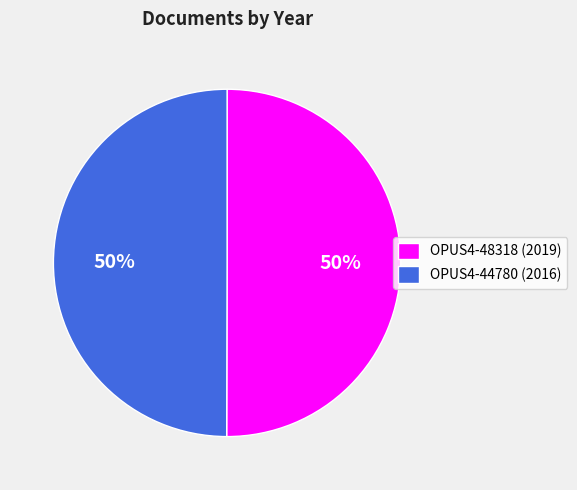

True or false: OPUS4-48318 (2019) accounts for 62% of the total.

False